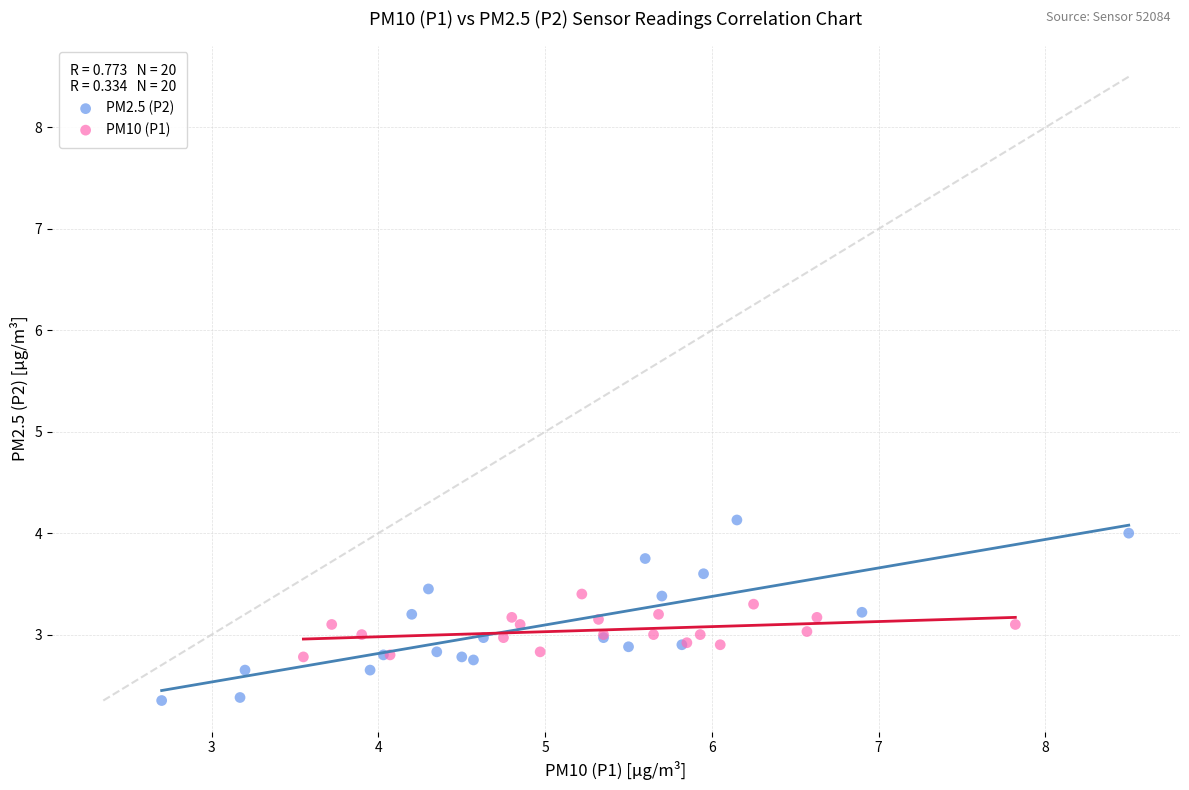

What are all the series names shown in the legend?

PM2.5 (P2), PM10 (P1)